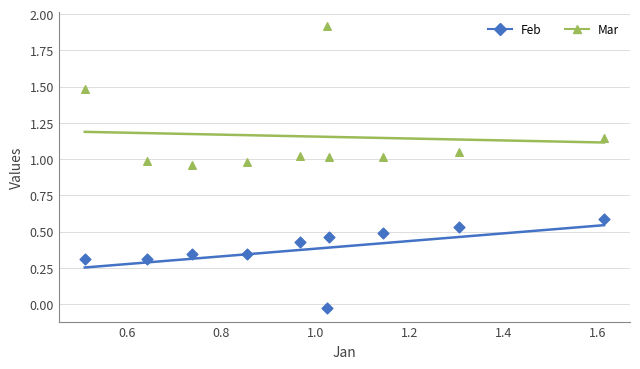

Across all data points, what is the range of Y values (max minus min)?

1.9